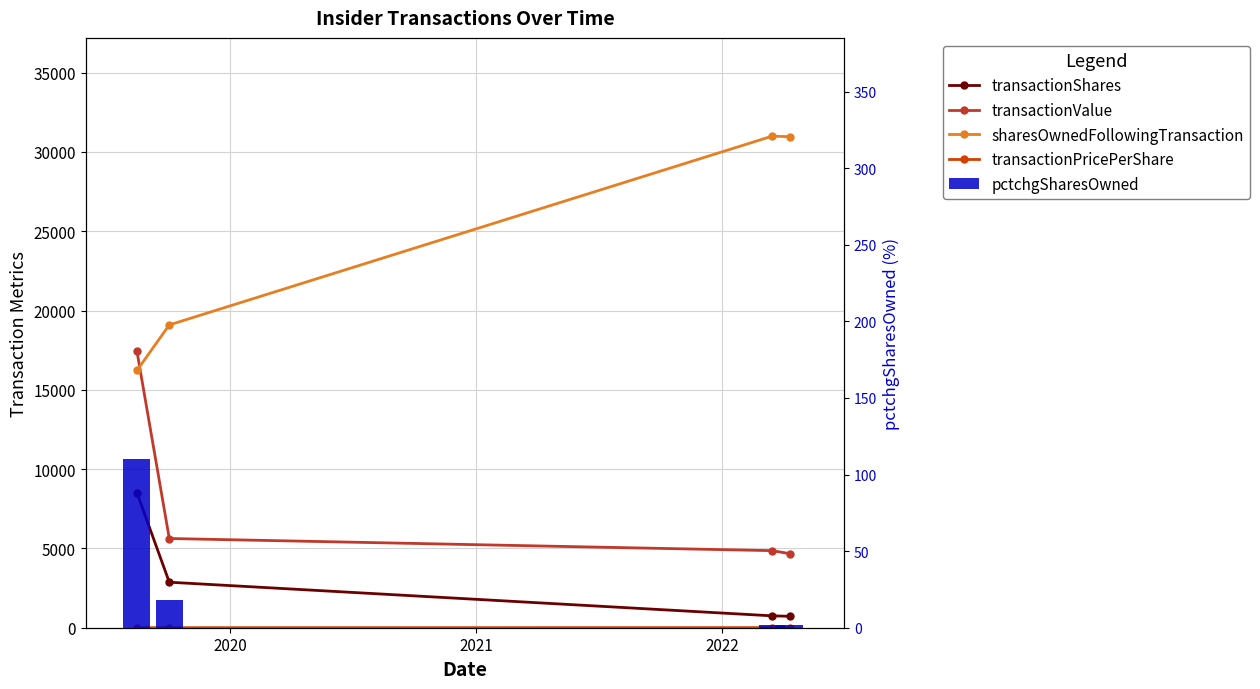

Rank the series at 2022 from highest to lowest value.

sharesOwnedFollowingTransaction, transactionValue, transactionShares, transactionPricePerShare, pctchgSharesOwned